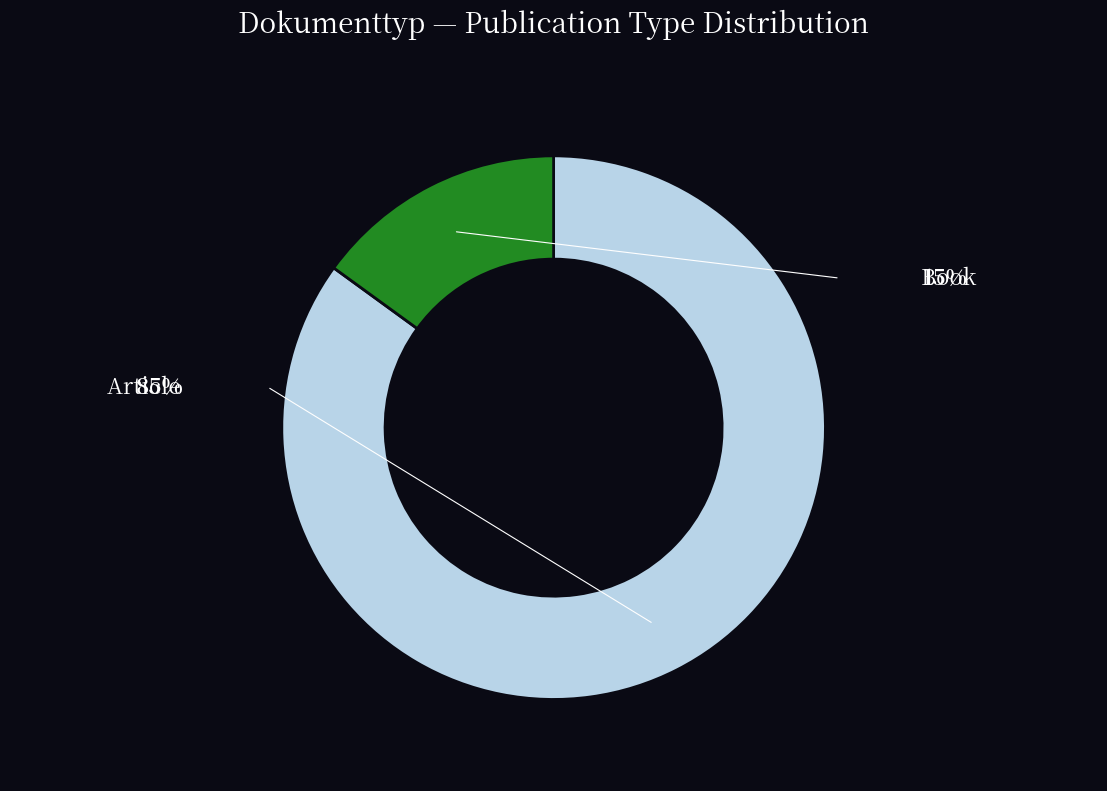

To the nearest percent, what is the combined percentage of Article and Book?

100%